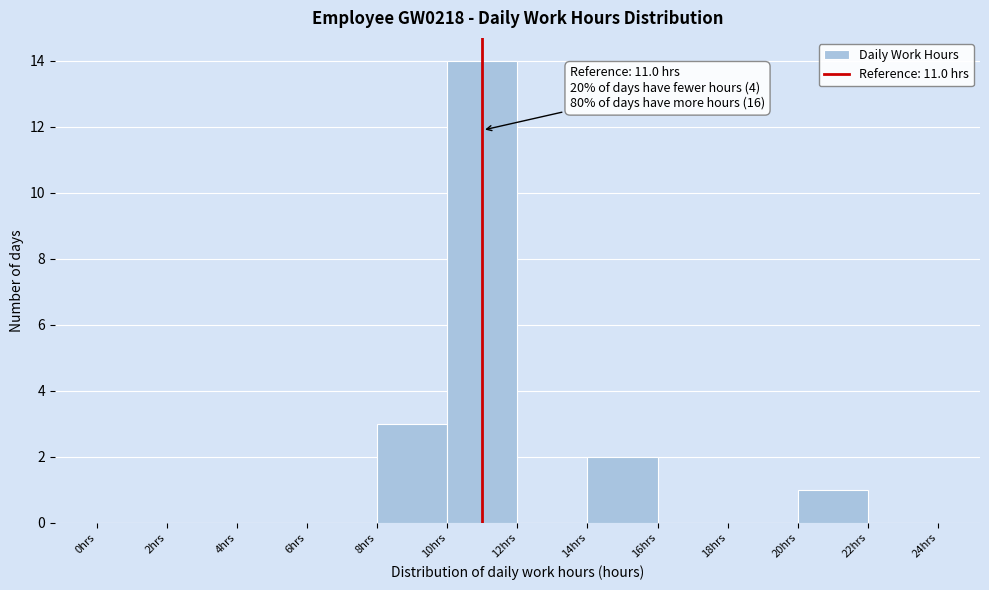

Over which range of the x-axis is the bar tallest?

10 to 12